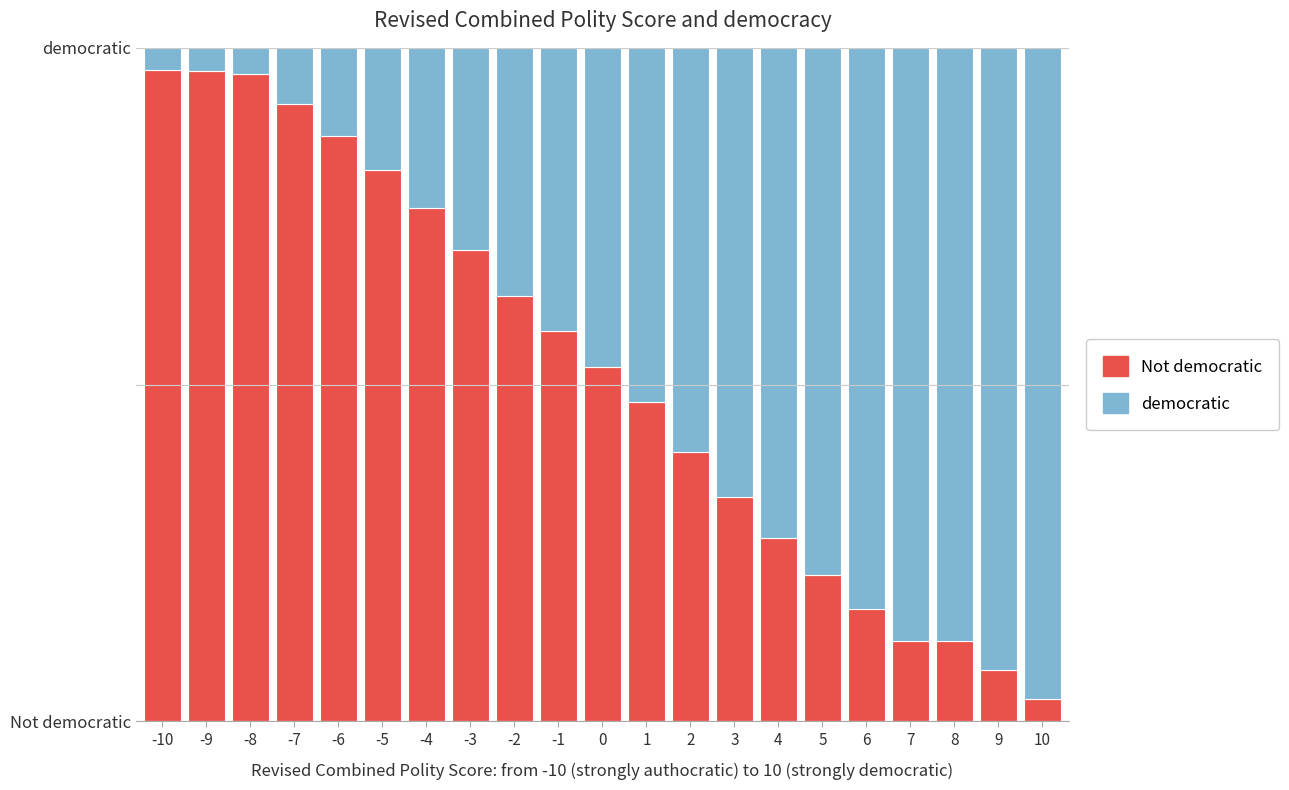

What are all the series names shown in the legend?

Not democratic, democratic